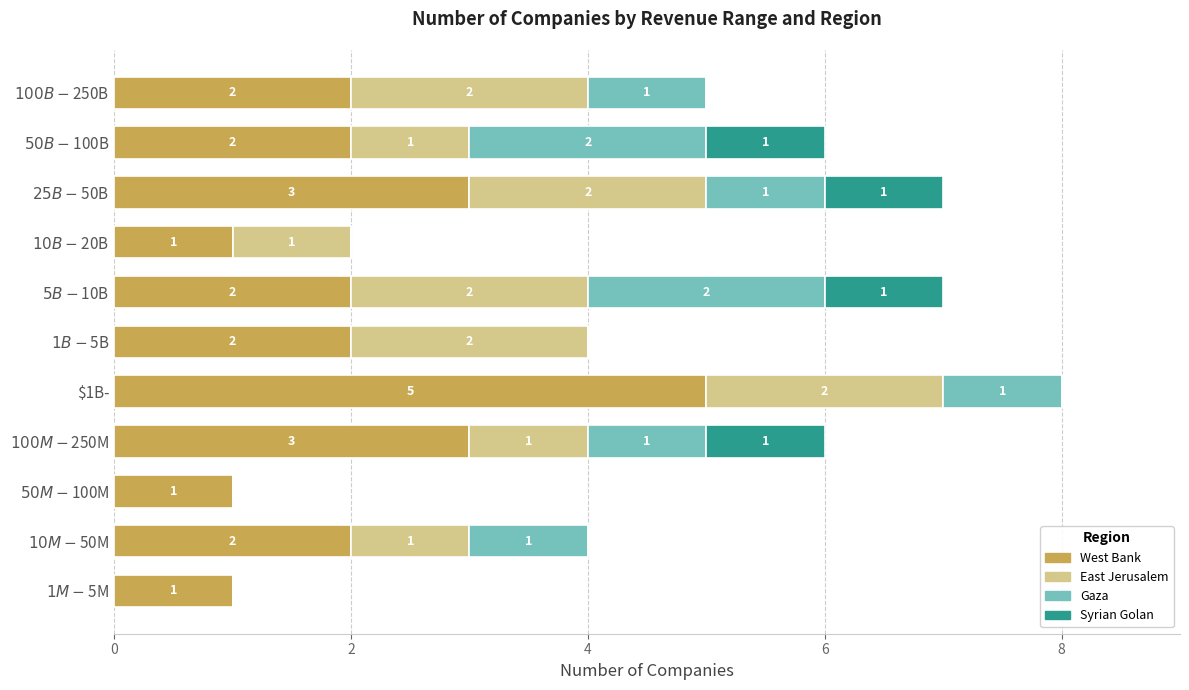

How many distinct data groups are displayed?

4